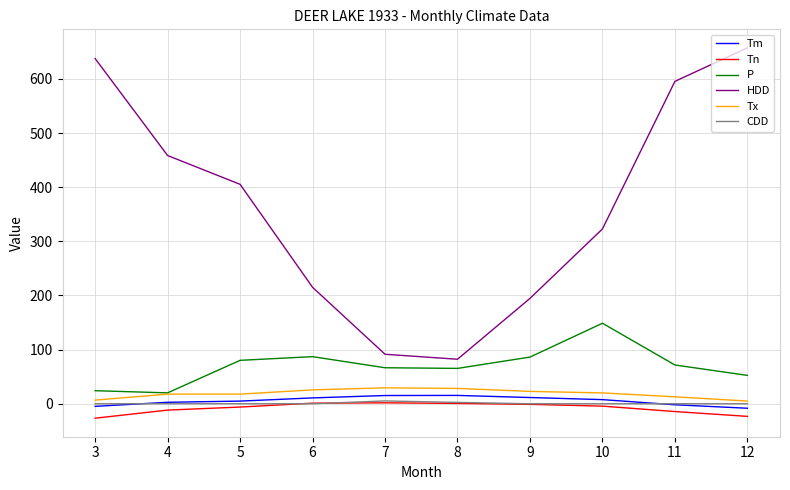

At which label does HDD first exceed 405?

3